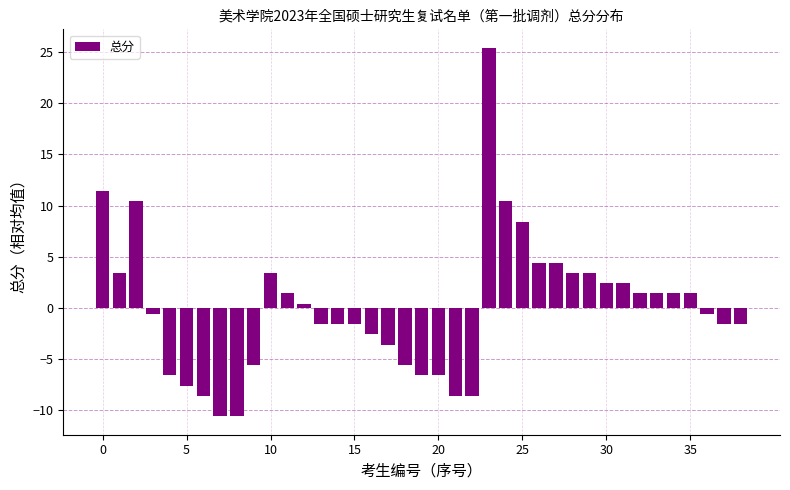

What is the maximum value shown in the chart?

25.4